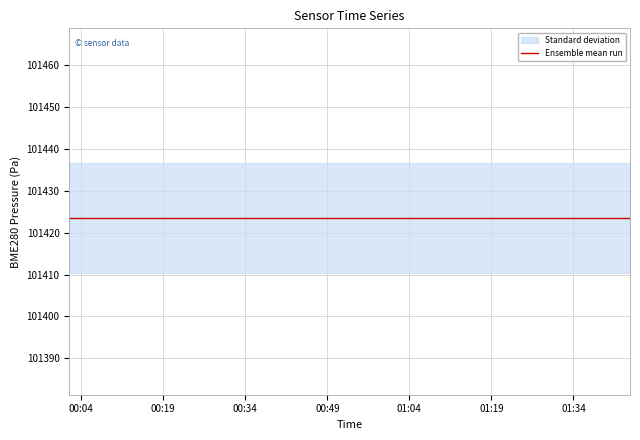

What is the average value of the BME280_pressure series?

101423.6